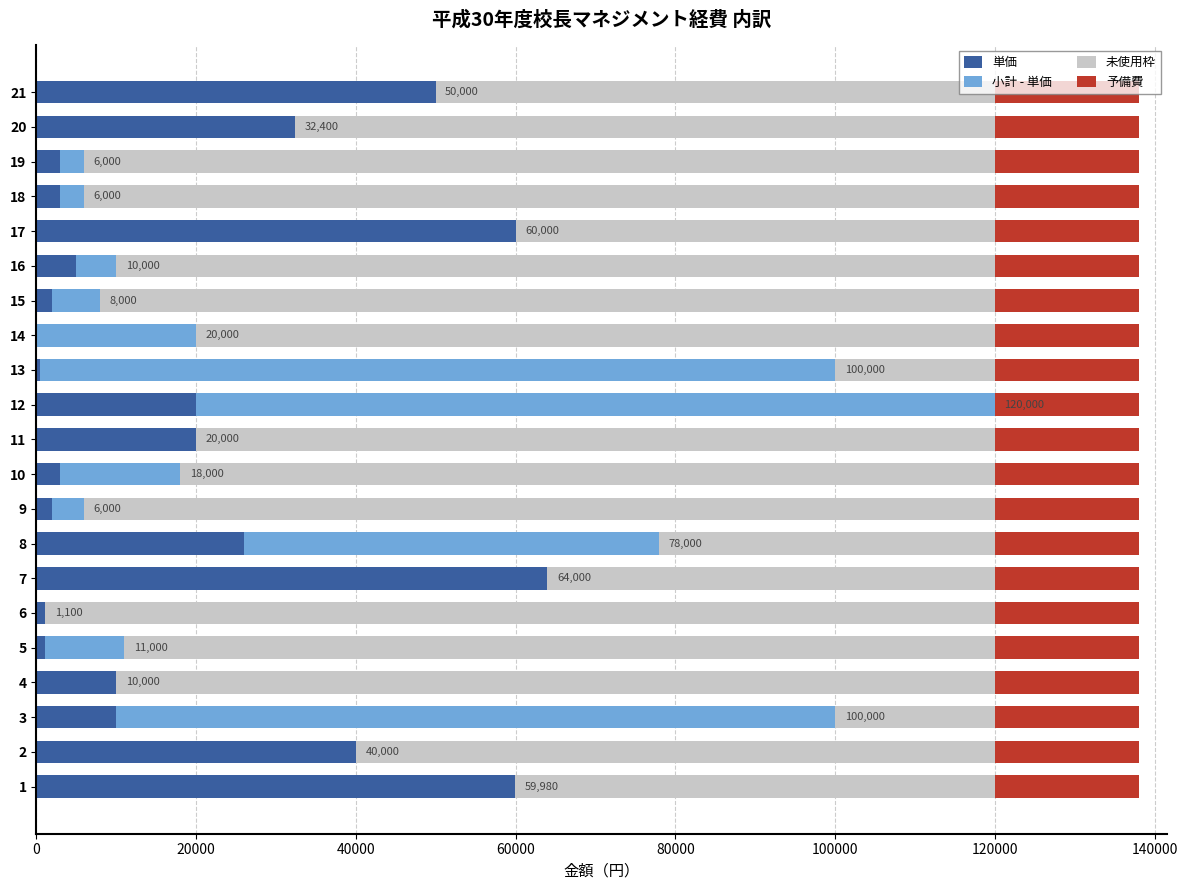

The value of 単価 at 20 is 18204. True or false?

False